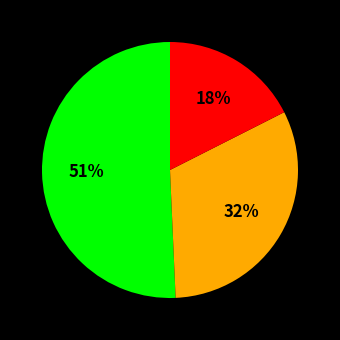

To the nearest percent, what is the difference between the largest and smallest slice percentages?

33%